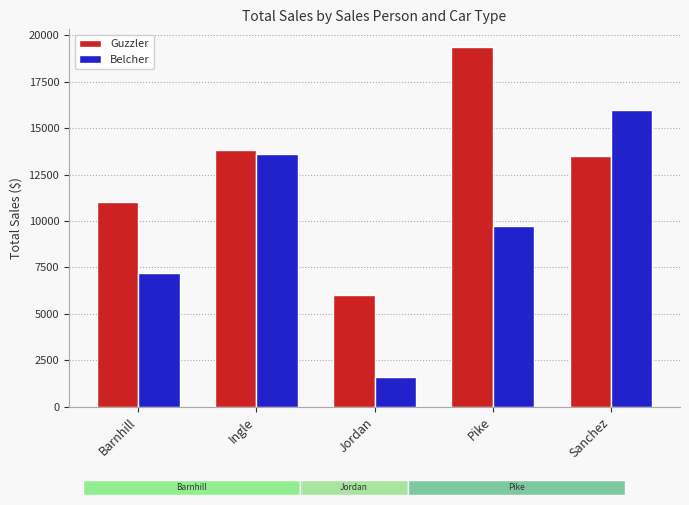

List the series in order of their peak value, highest first.

Guzzler, Belcher